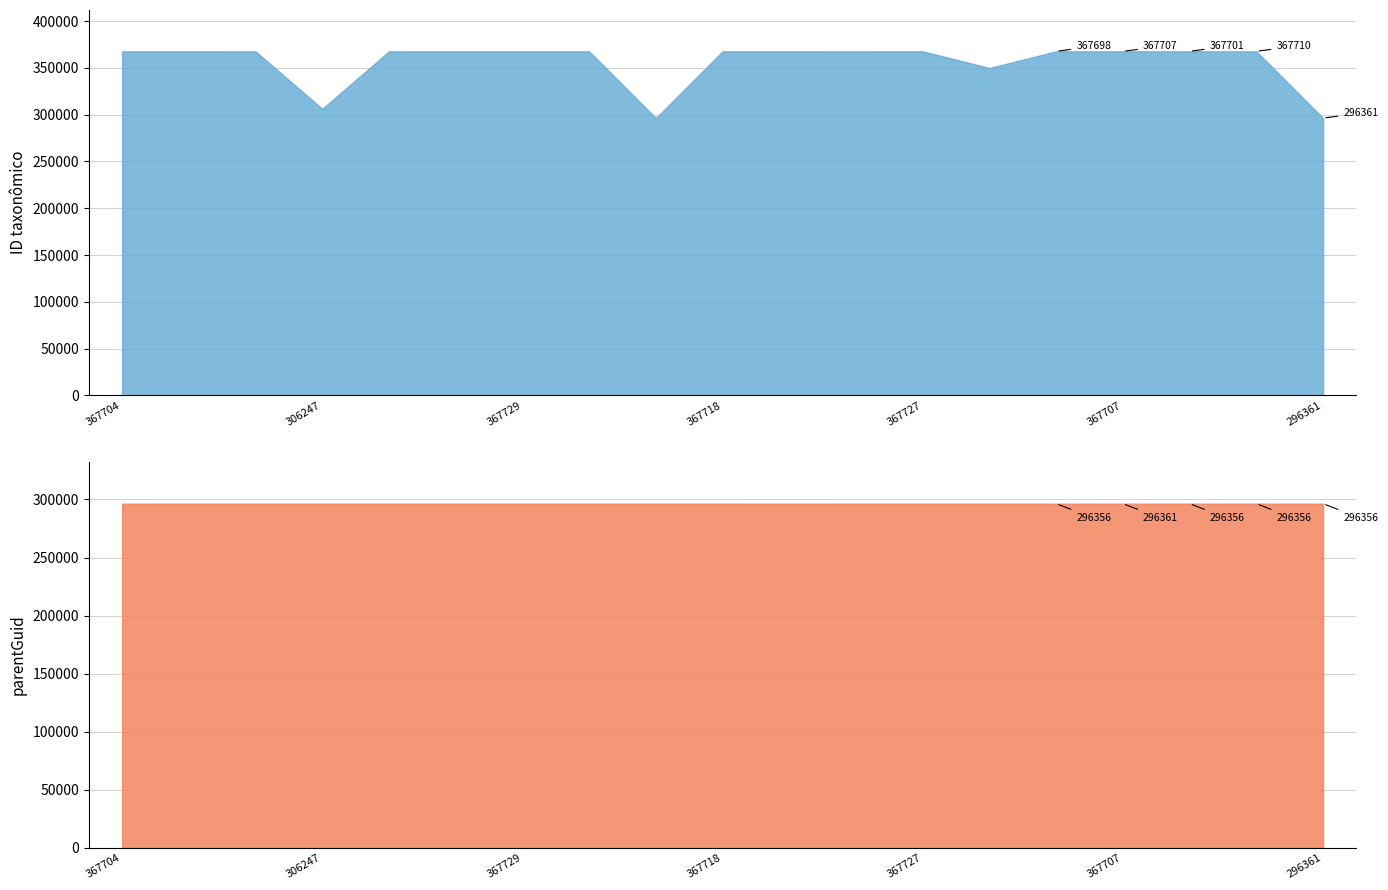

Rank the categories by Taxonomic ID value from lowest to highest.

296361, 296364, 306247, 349881, 367689, 367692, 367695, 367698, 367701, 367704, 367707, 367710, 367713, 367718, 367721, 367723, 367727, 367729, 367731